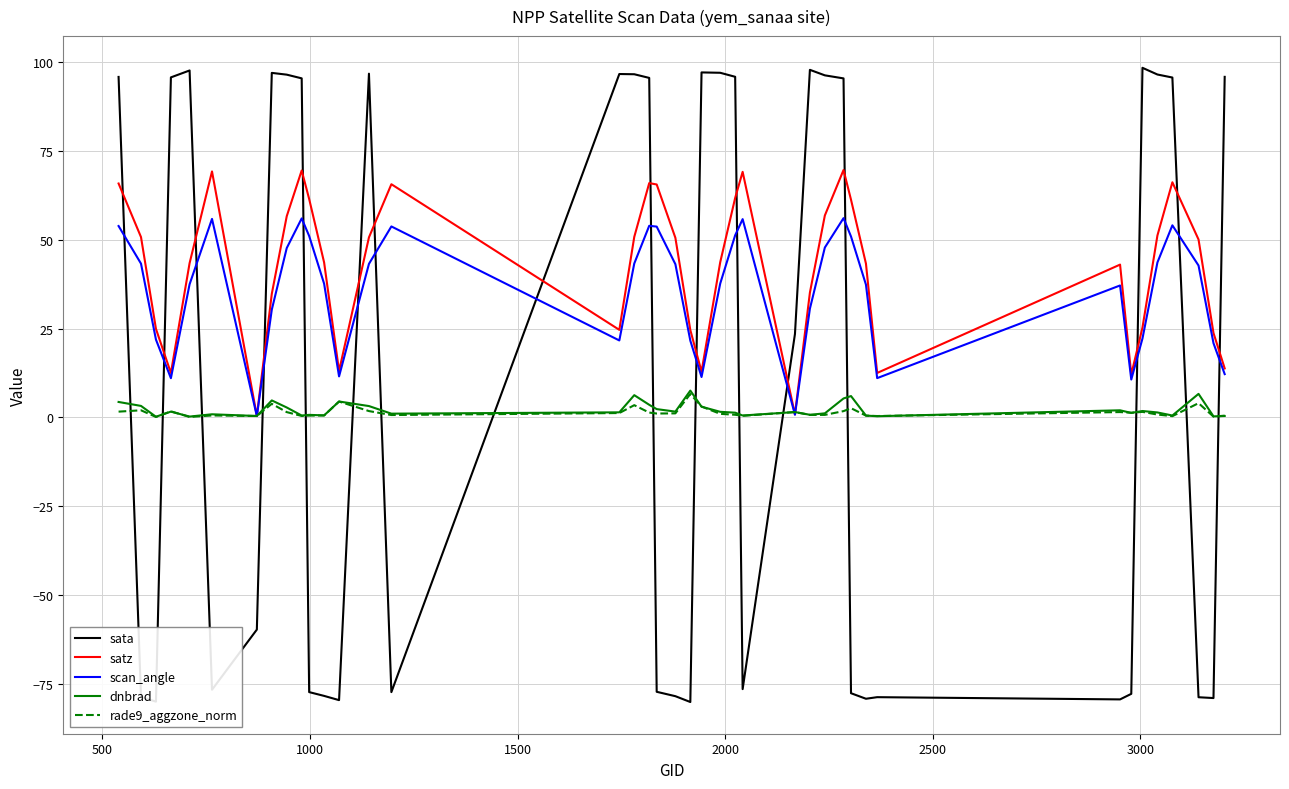

What is the maximum value for sata?

98.3